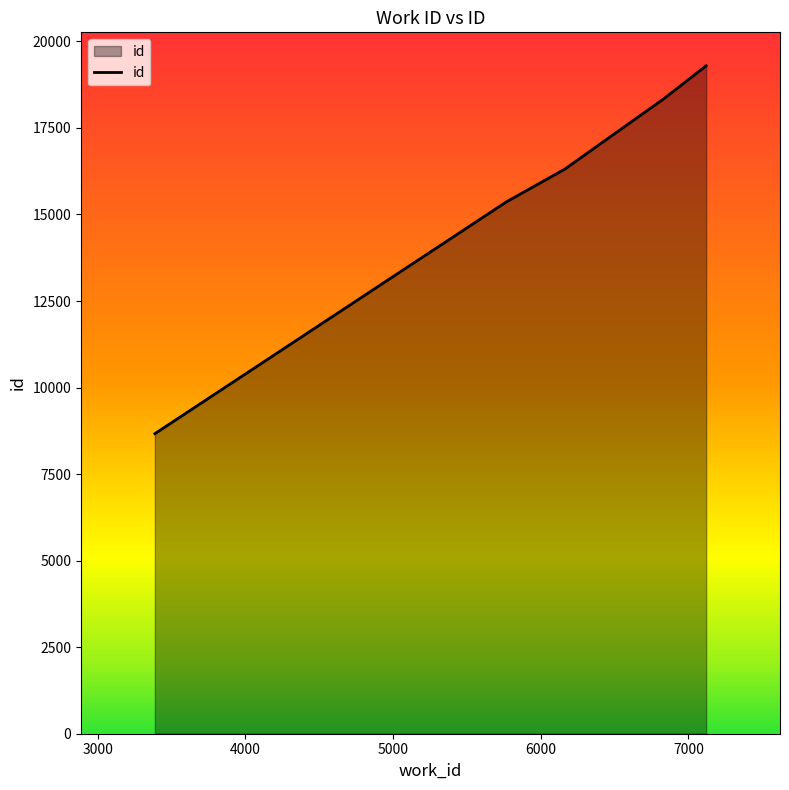

What is the greatest value displayed?

19297